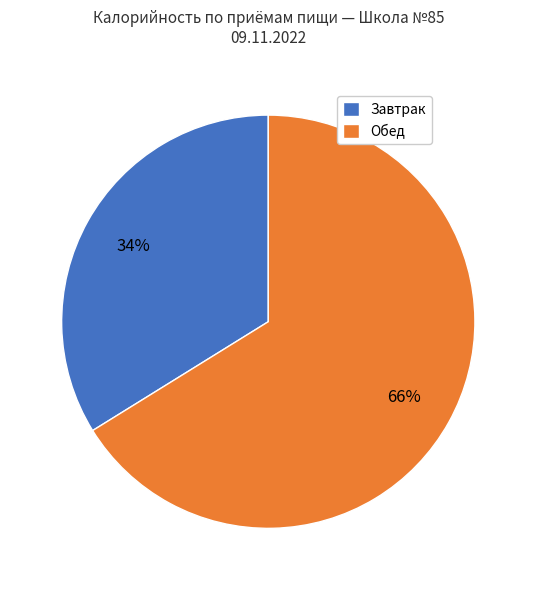

Count the number of slices in the pie.

2